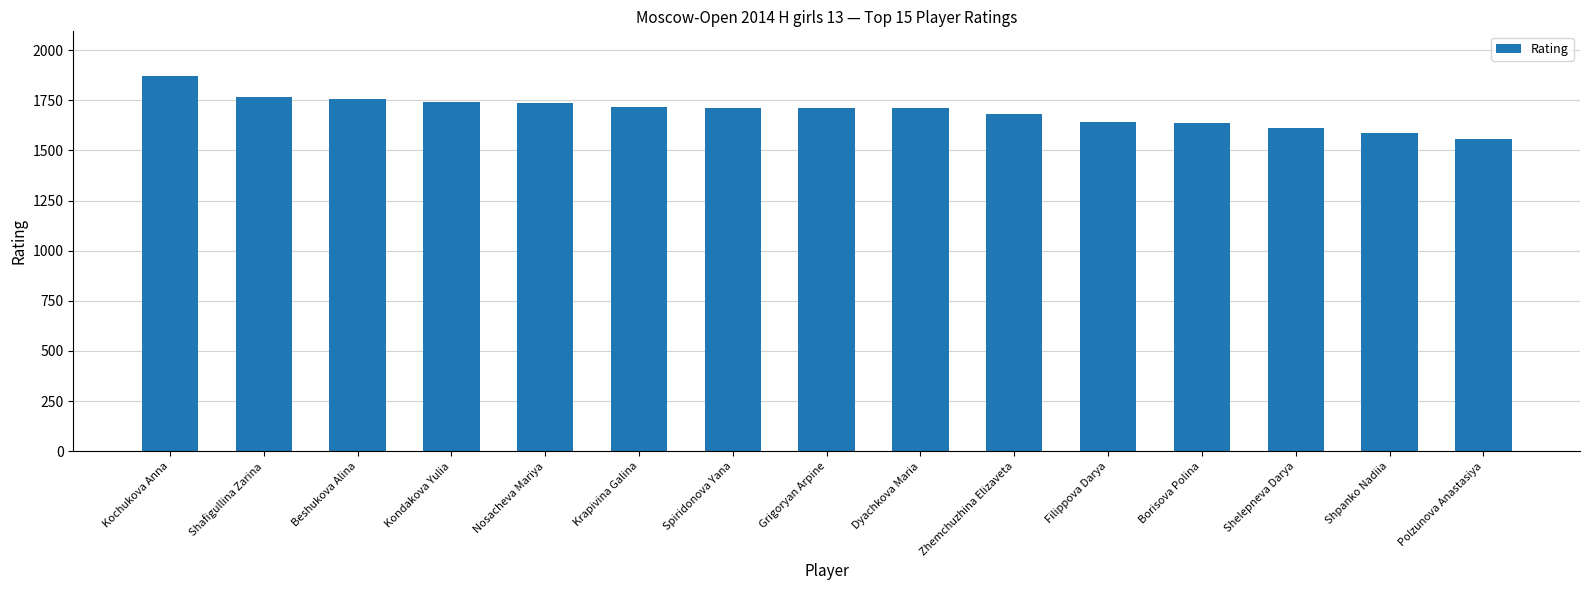

What is the ratio of the value at Borisova Polina to the value at Zhemchuzhina Elizaveta?

1.0